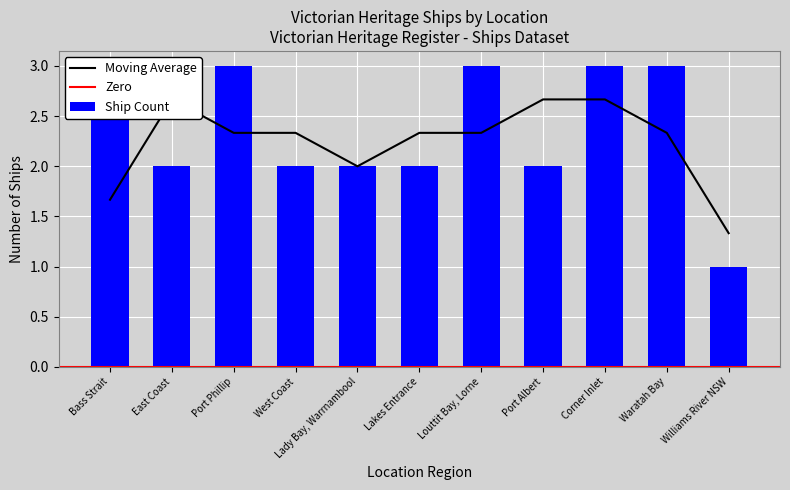

At which label is the value closest to 2?

East Coast